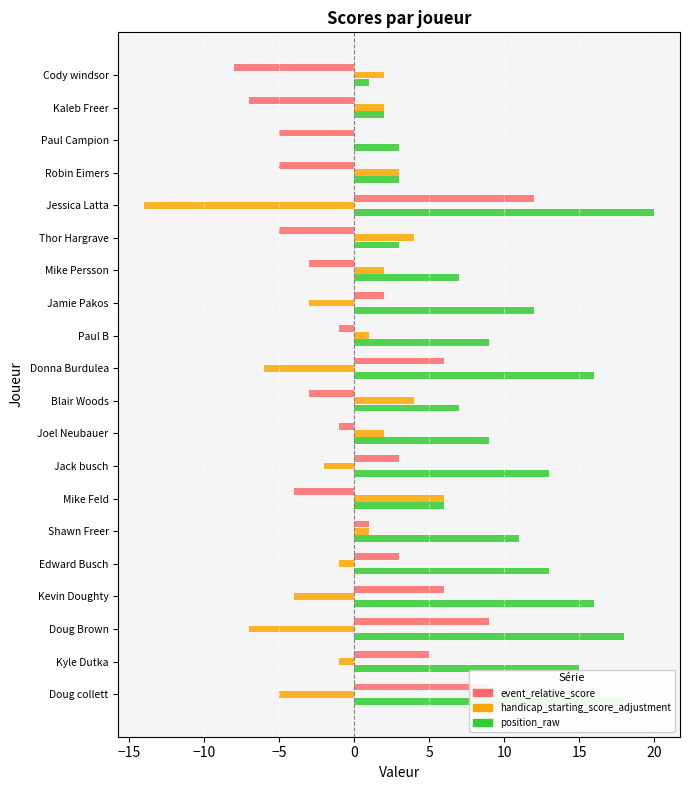

What is the total value across all series at Doug Brown?

20